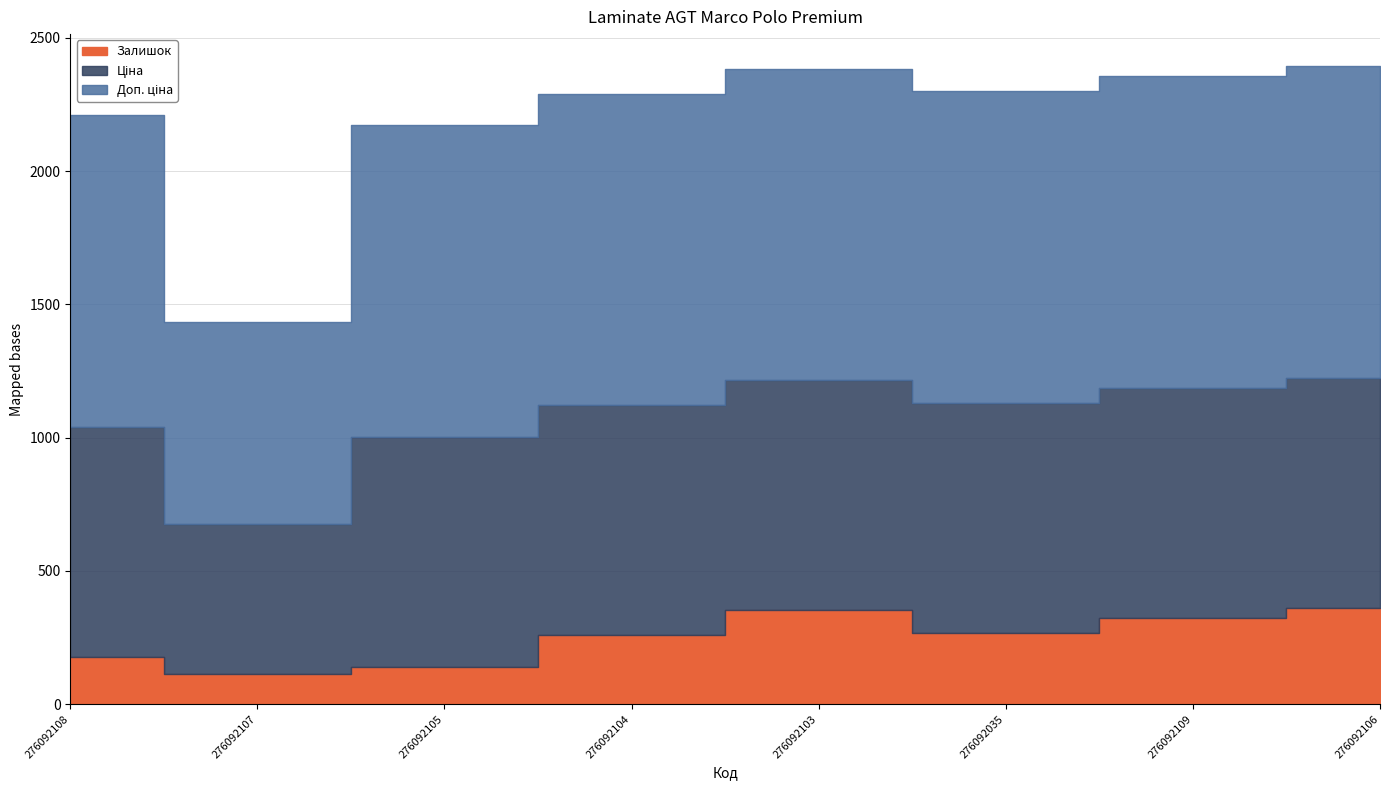

True or false: Доп. ціна and Ціна intersect in this chart.

False